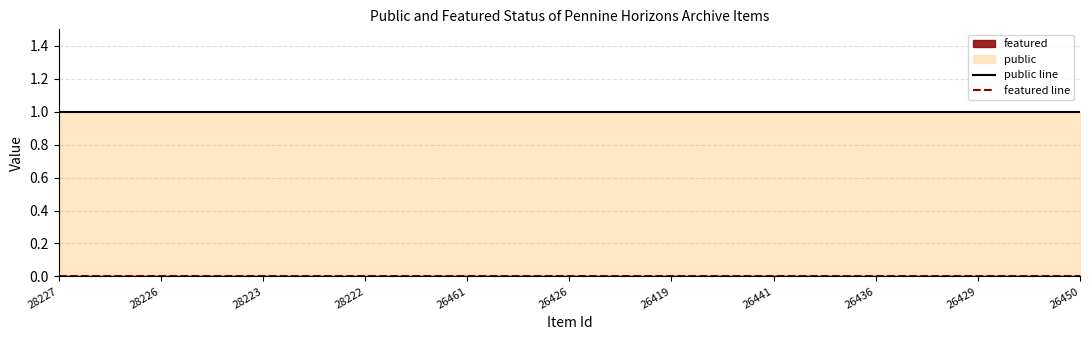

Count the number of categories in the chart.

11